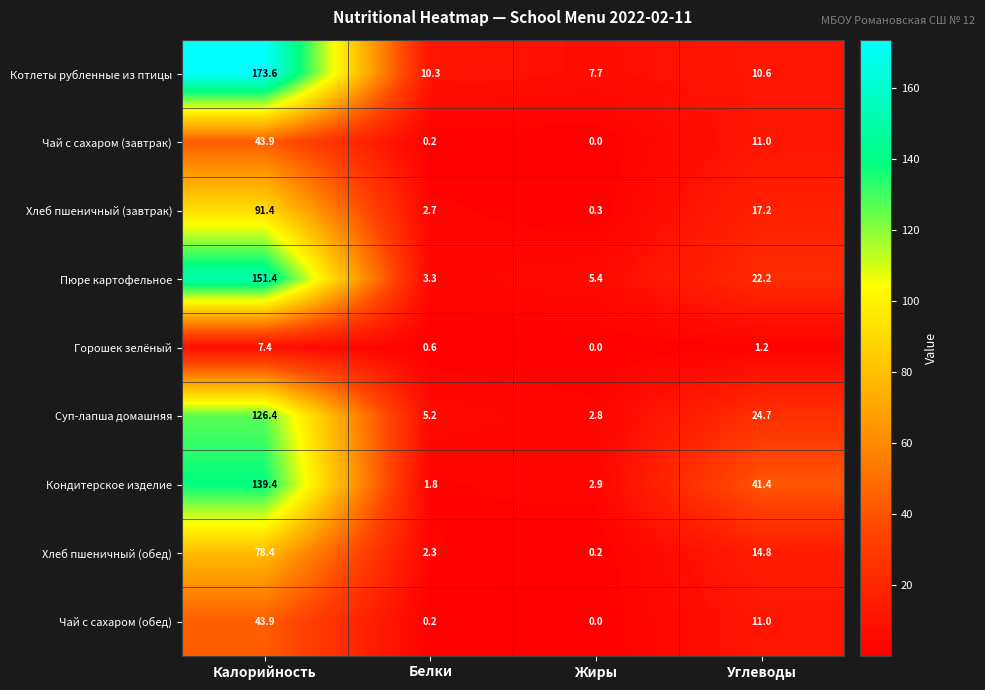

True or false: Чай с сахаром (обед) has a value of 0.0 at Жиры.

True